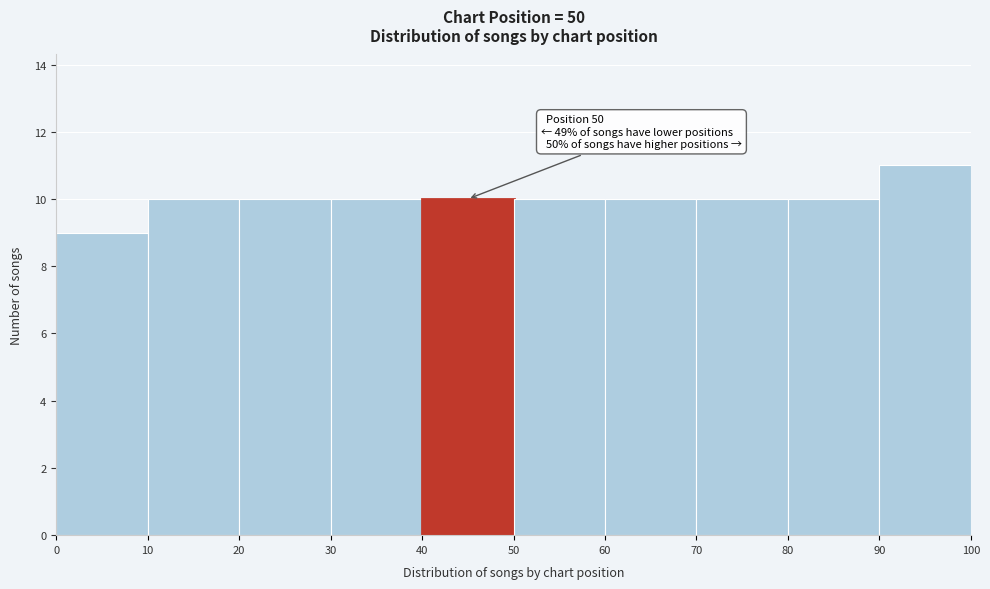

Over which range of the x-axis is the bar tallest?

90 to 100